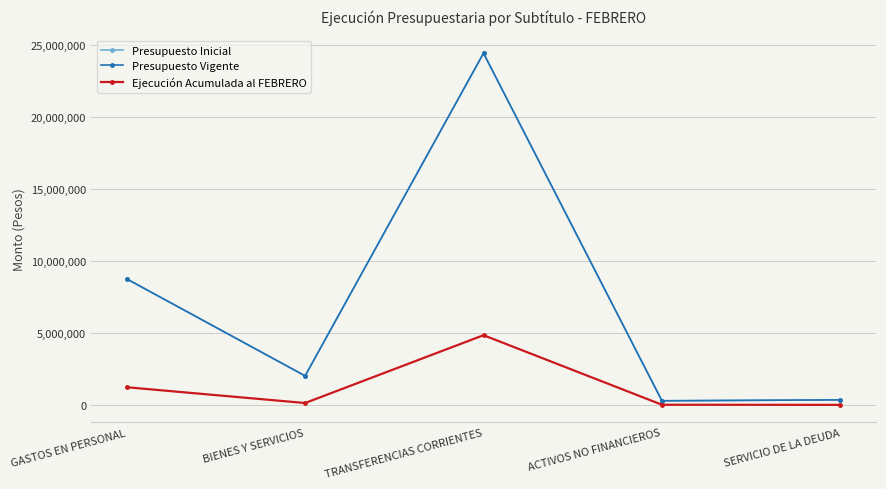

Between GASTOS EN PERSONAL and BIENES Y SERVICIOS, which is larger?

GASTOS EN PERSONAL